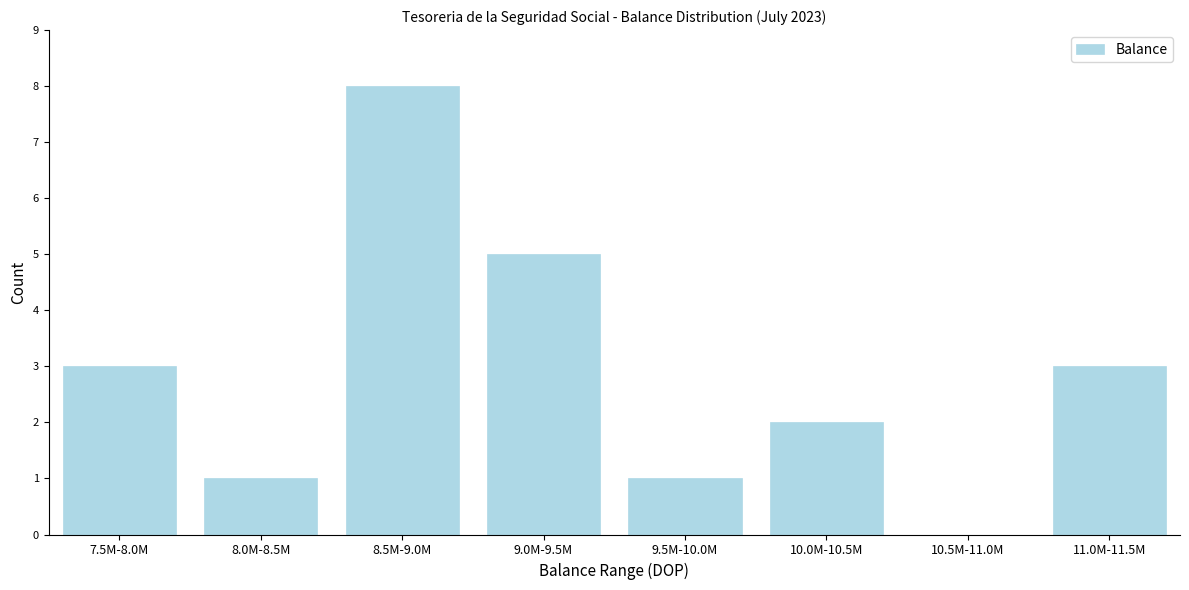

Reading left to right, transcribe all the data shown in this chart.

7.5M-8.0M=3	8.0M-8.5M=1	8.5M-9.0M=8	9.0M-9.5M=5	9.5M-10.0M=1	10.0M-10.5M=2	10.5M-11.0M=0	11.0M-11.5M=3